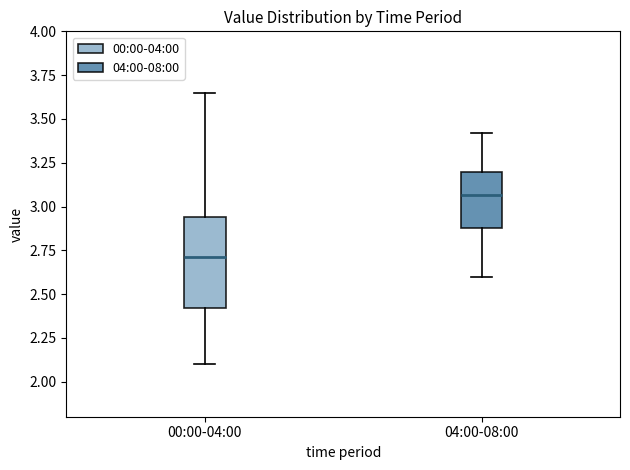

Which box is the tallest, from its lower edge to its upper edge?

00:00-04:00